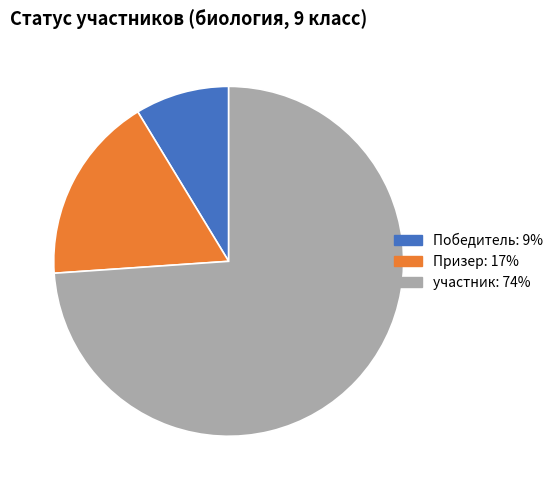

Approximately how many times larger is the value at участник compared to Призер?

4.2